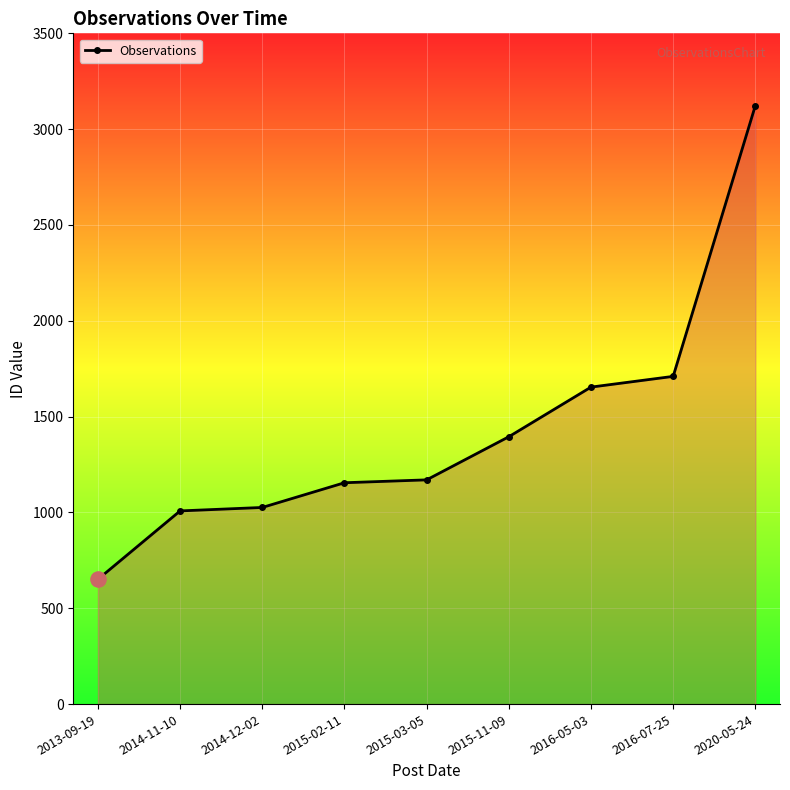

What is the change in value from 2013-09-19 to 2016-05-03?

+1003